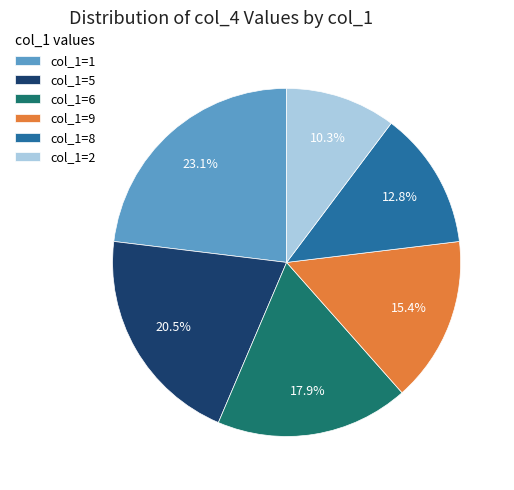

Rank the categories by value from highest to lowest.

col_1=1, col_1=5, col_1=6, col_1=9, col_1=8, col_1=2